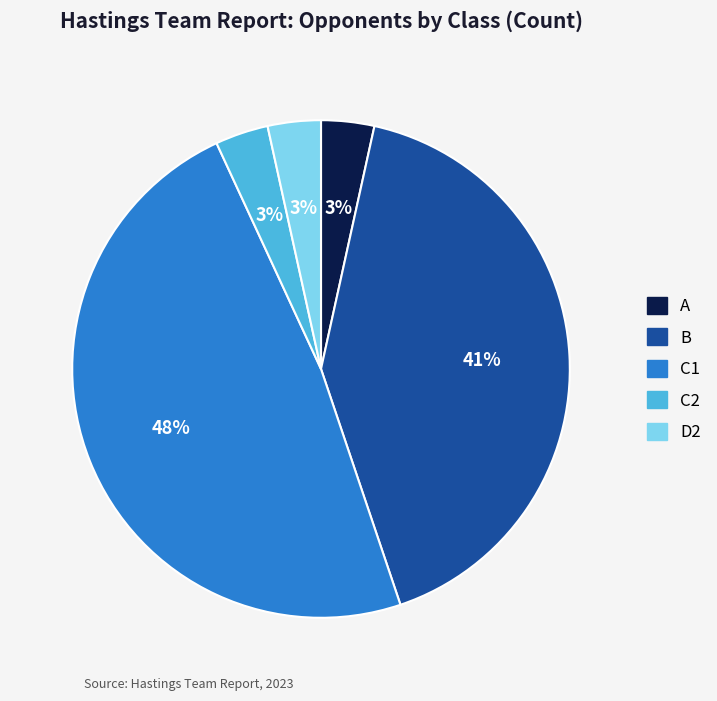

What is the ratio of the value at A to the value at C1?

0.1